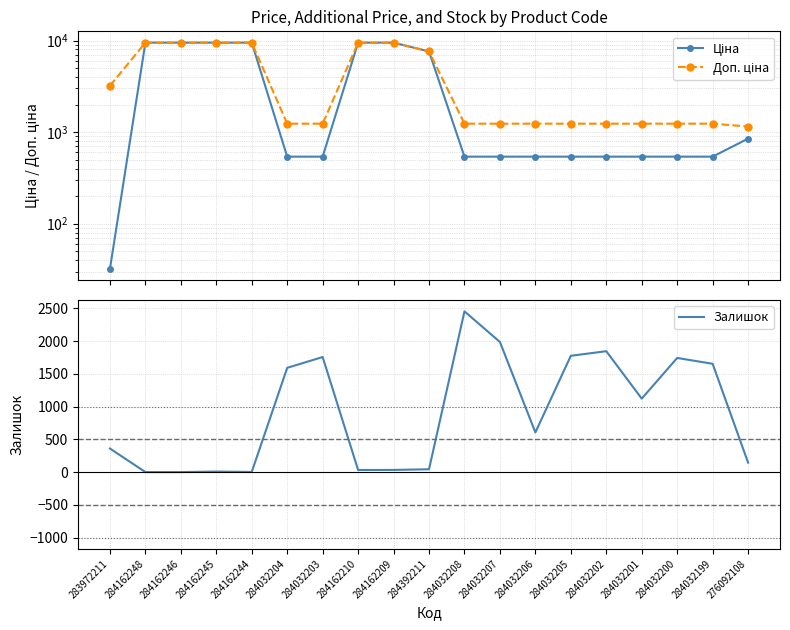

Is this an area chart (filled region under the line)?

No